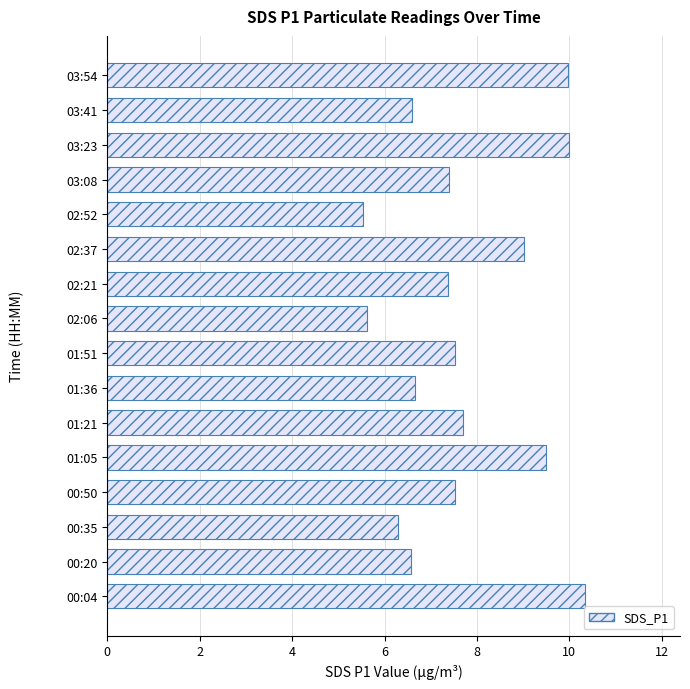

What is the difference between the maximum and minimum values?

4.8